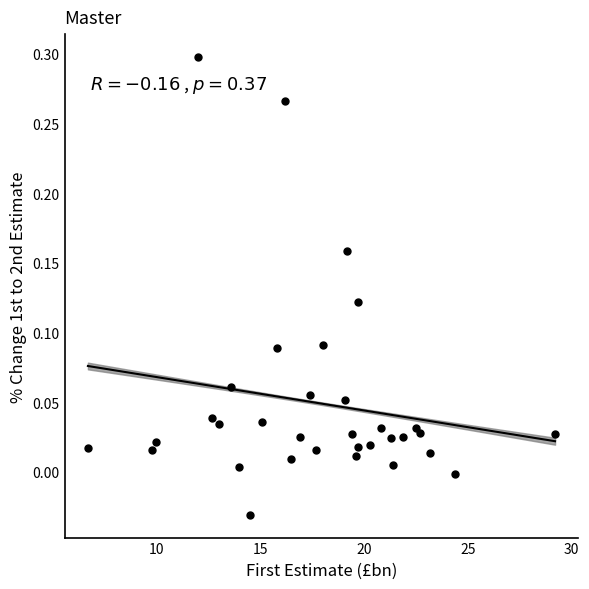

What is the range of X values (max minus min)?

22.5